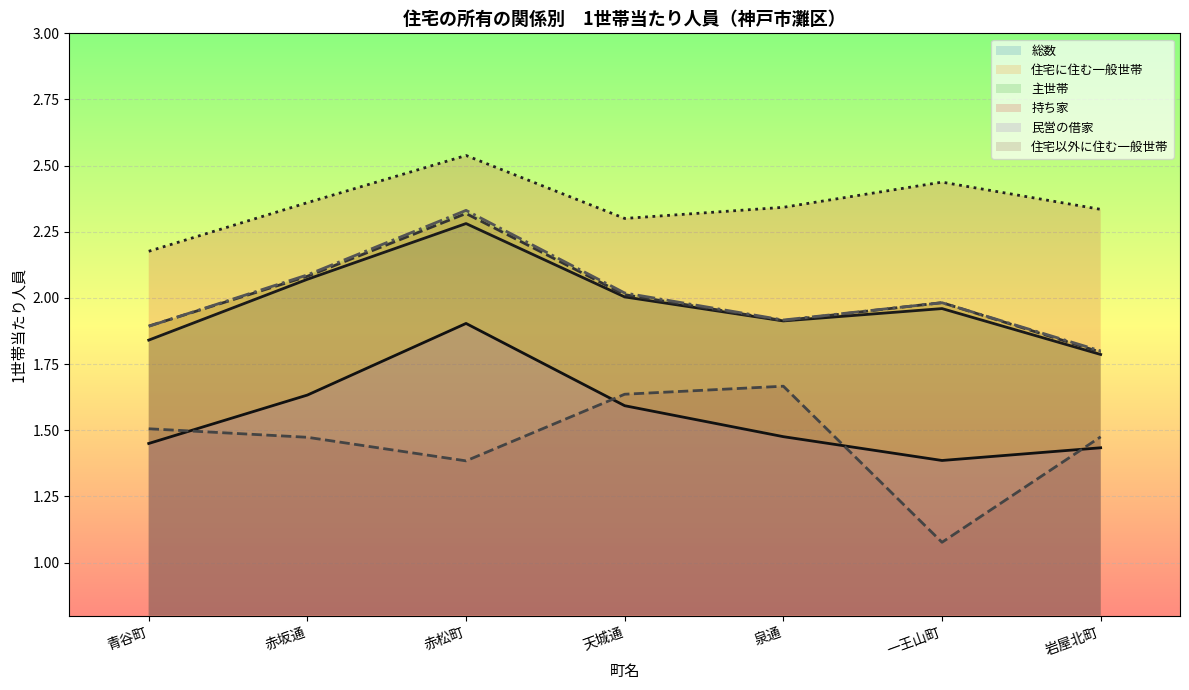

Reading left to right, extract all data points from this chart.

総数: 1.8	2.1	2.3	2.0	1.9	2.0	1.8
住宅に住む一般世帯: 1.9	2.1	2.3	2.0	1.9	2.0	1.8
主世帯: 1.9	2.1	2.3	2.0	1.9	2.0	1.8
持ち家: 2.2	2.4	2.5	2.3	2.3	2.4	2.3
民営の借家: 1.5	1.6	1.9	1.6	1.5	1.4	1.4
住宅以外に住む一般世帯: 1.5	1.5	1.4	1.6	1.7	1.1	1.5